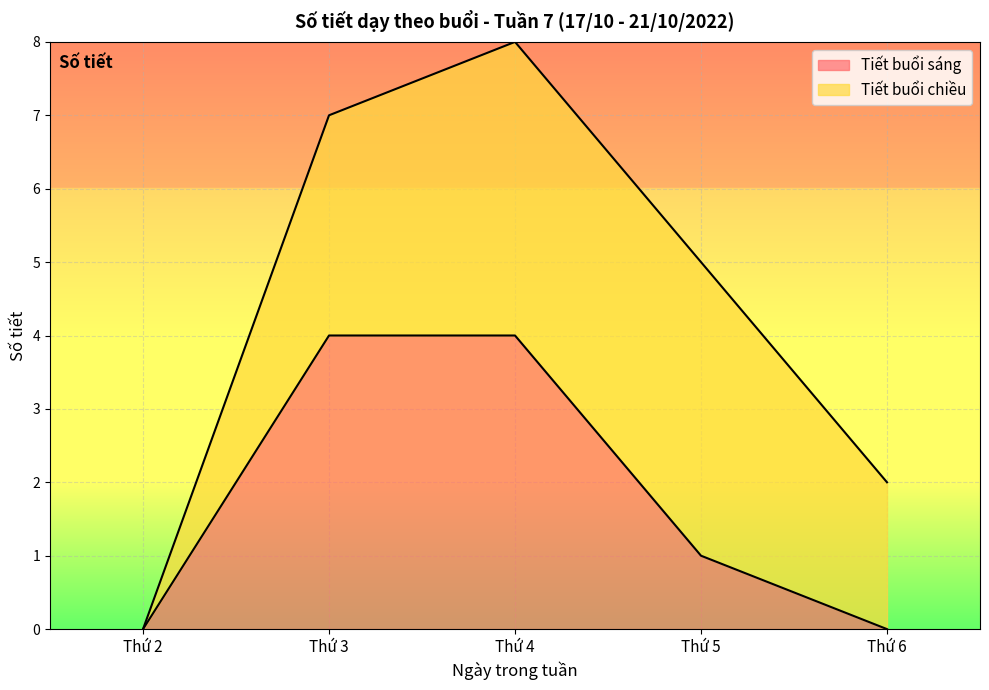

Between Thứ 2 and Thứ 3, which is larger?

Thứ 3